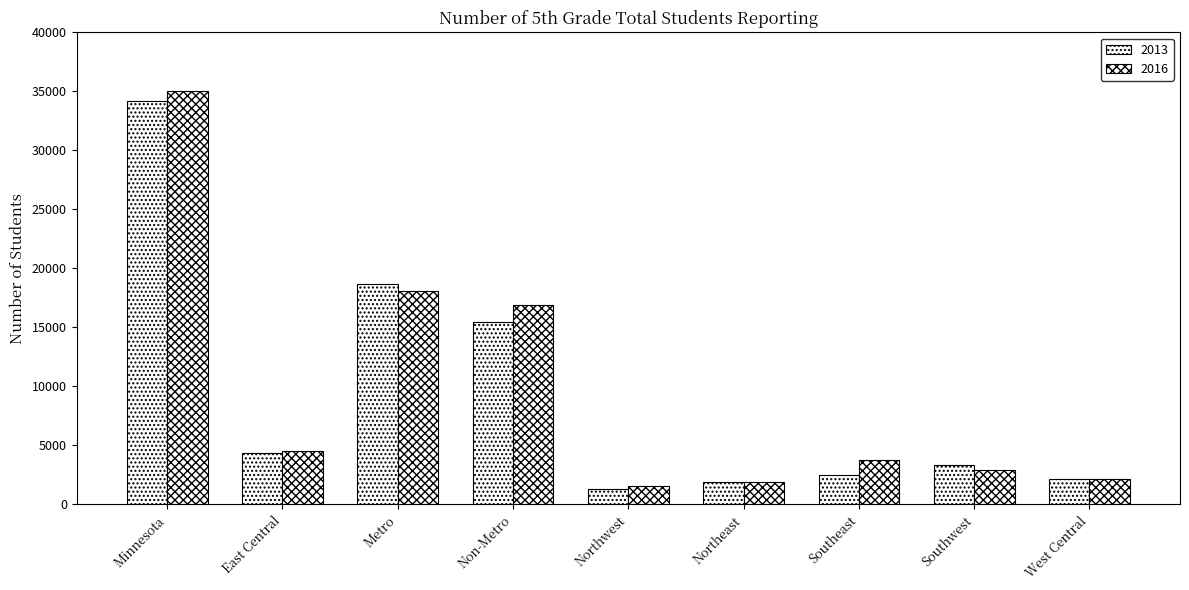

What is the total value across all series at Southwest?

6230